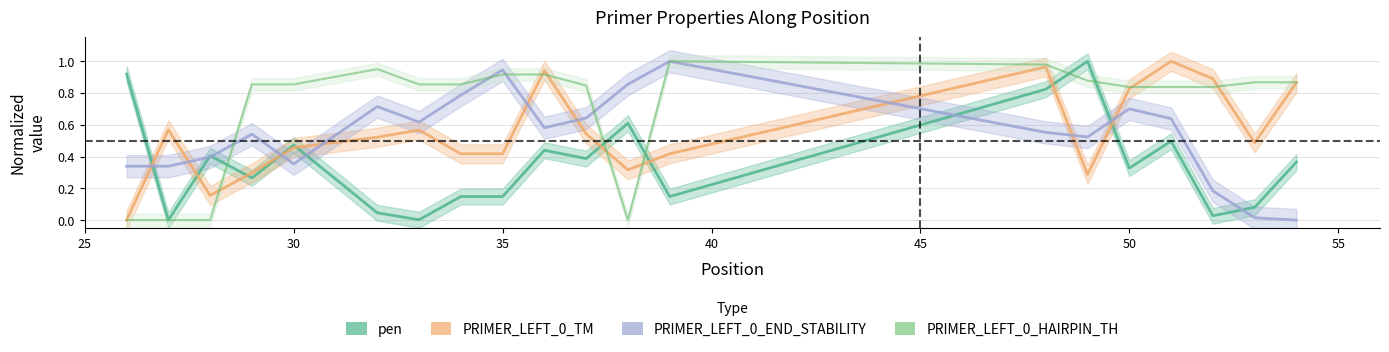

After their last crossing, which series has the higher values: PRIMER_LEFT_0_HAIRPIN_TH or PRIMER_LEFT_0_TM?

PRIMER_LEFT_0_HAIRPIN_TH